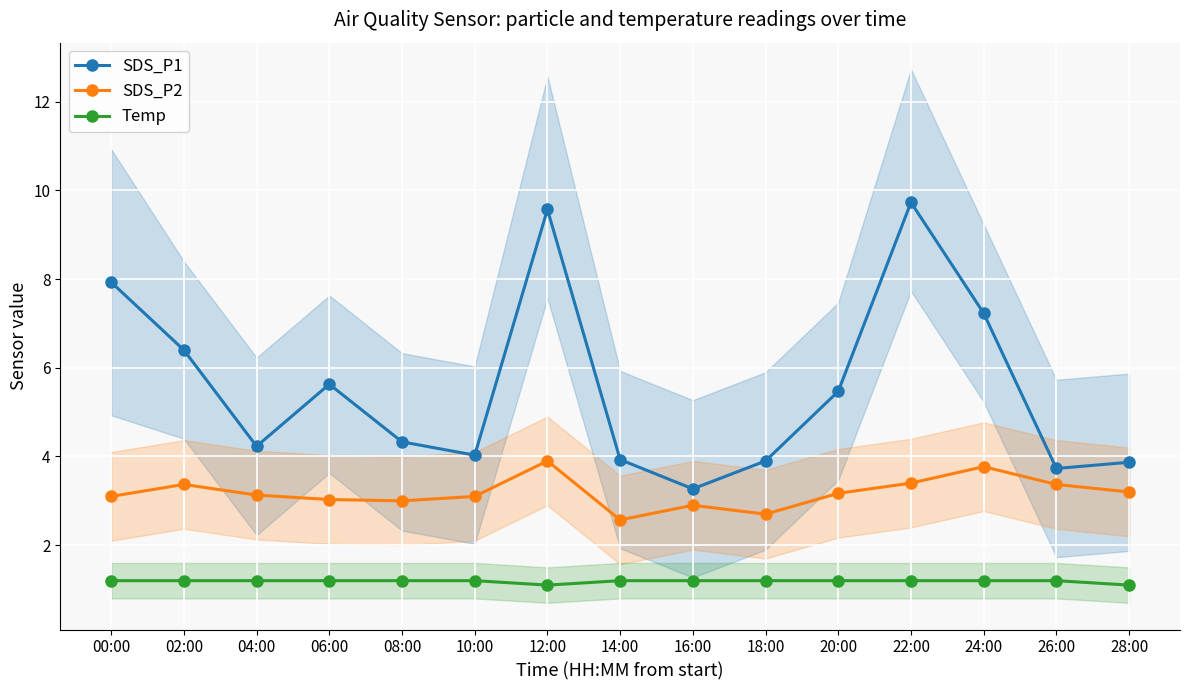

At which label is SDS_P1 closest to 6?

06:00